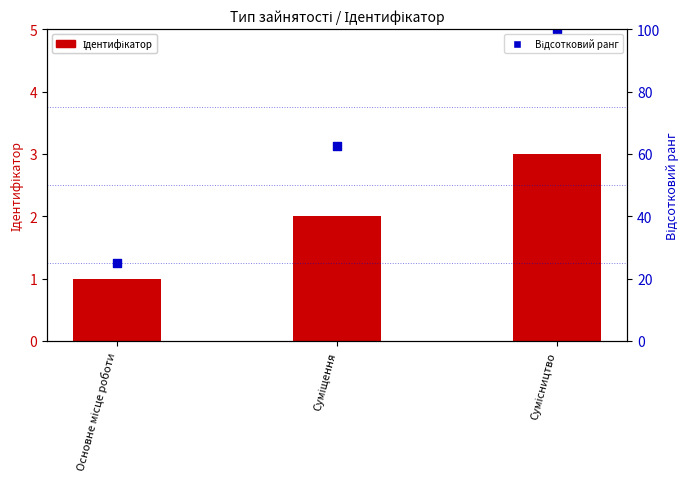

Which series has the widest spread of Y values?

Відсотковий ранг